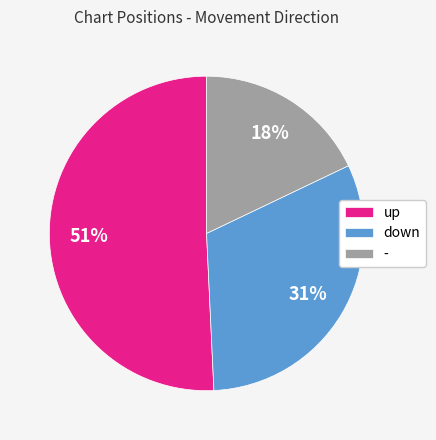

To the nearest percent, what percentage of the pie is -?

18%